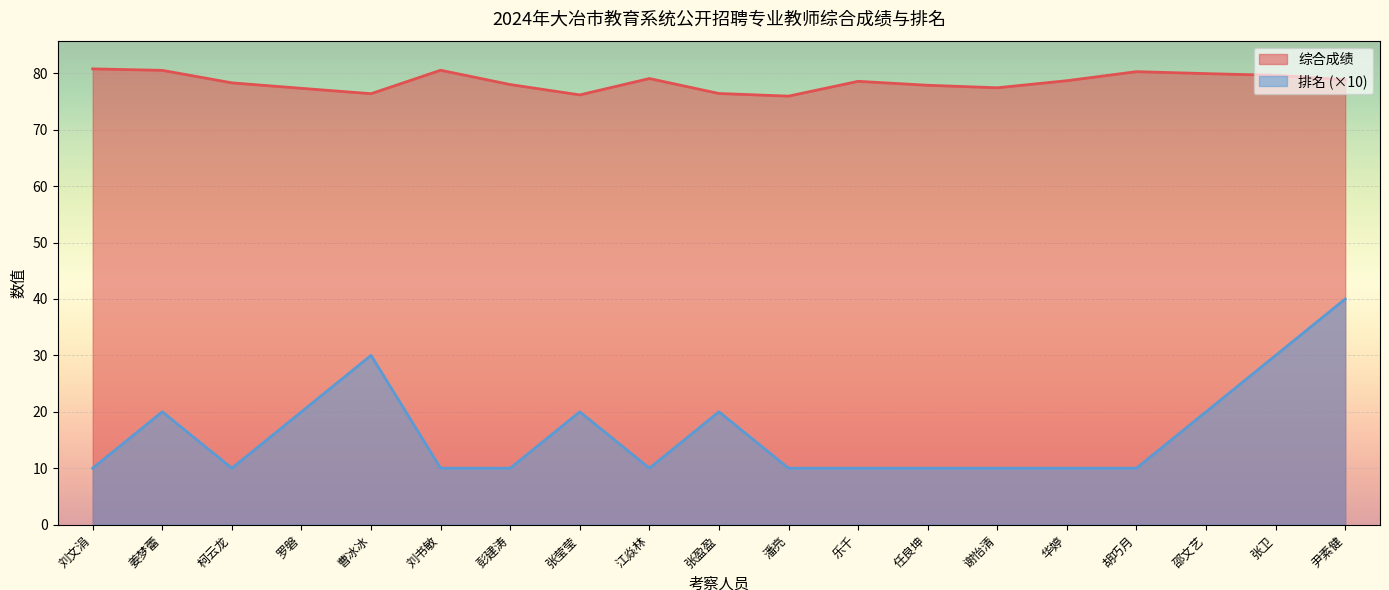

Reading left to right, extract all data points from this chart.

综合成绩: 刘文涓=80.8	姜梦蕾=80.5	柯云龙=78.3	罗磐=77.3	曹冰冰=76.4	刘书敏=80.5	彭建涛=78.0	张莹莹=76.2	江焱林=79.1	张盈盈=76.4	潘亮=76.0	乐千=78.6	任良坤=77.9	谢怡清=77.4	华婷=78.7	胡巧月=80.3	邵文艺=80.0	张卫=79.6	尹素健=78.9
排名: 刘文涓=10.0	姜梦蕾=20.0	柯云龙=10.0	罗磐=20.0	曹冰冰=30.0	刘书敏=10.0	彭建涛=10.0	张莹莹=20.0	江焱林=10.0	张盈盈=20.0	潘亮=10.0	乐千=10.0	任良坤=10.0	谢怡清=10.0	华婷=10.0	胡巧月=10.0	邵文艺=20.0	张卫=30.0	尹素健=40.0